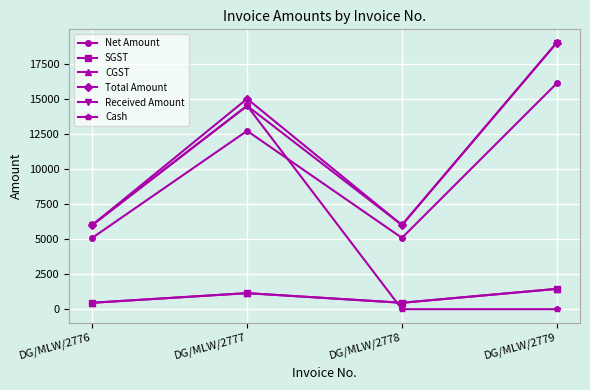

Is this an area chart (filled region under the line)?

No